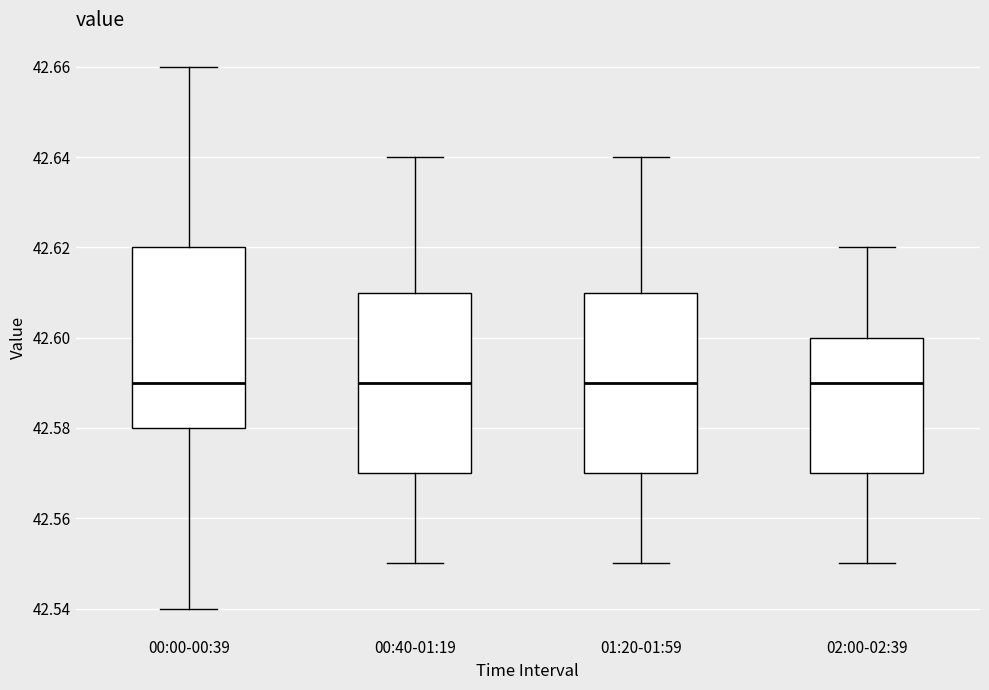

Reading left to right, read every box against the y-axis: the position of its median line, the range the box covers, and the ends of its whiskers. The values are not printed on the chart, so give them approximately, as read against the axis.

00:00-00:39: median 42.59, box 42.58 to 42.62, whiskers 42.54 to 42.66
00:40-01:19: median 42.59, box 42.57 to 42.61, whiskers 42.55 to 42.64
01:20-01:59: median 42.59, box 42.57 to 42.61, whiskers 42.55 to 42.64
02:00-02:39: median 42.59, box 42.57 to 42.60, whiskers 42.55 to 42.62